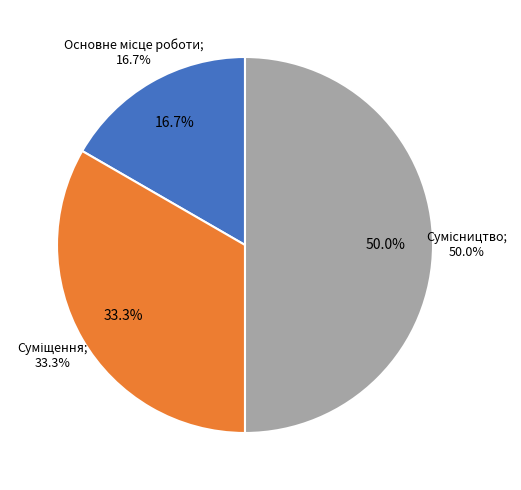

How many slices are in this pie chart?

3